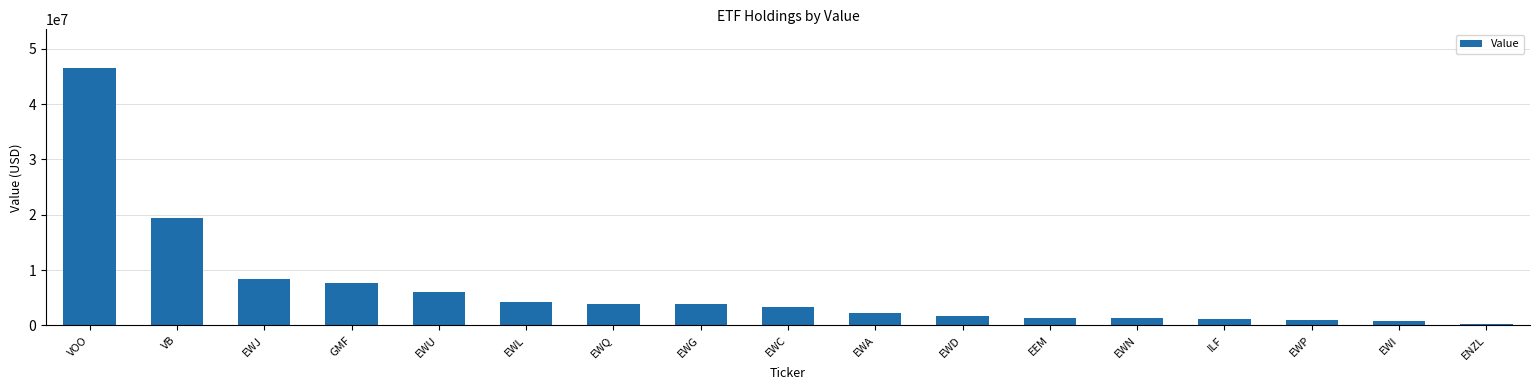

Are the bars horizontal?

No